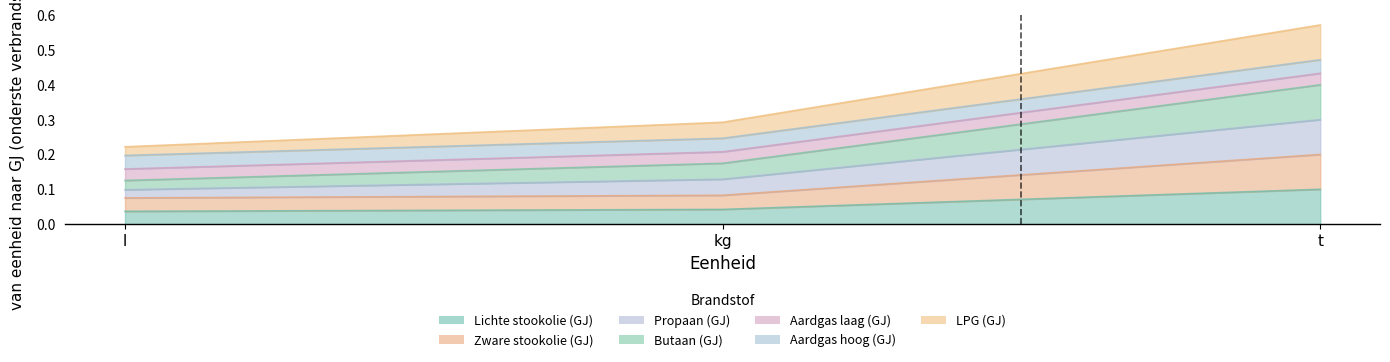

Which category has the lowest value in the Lichte stookolie (GJ) series?

l